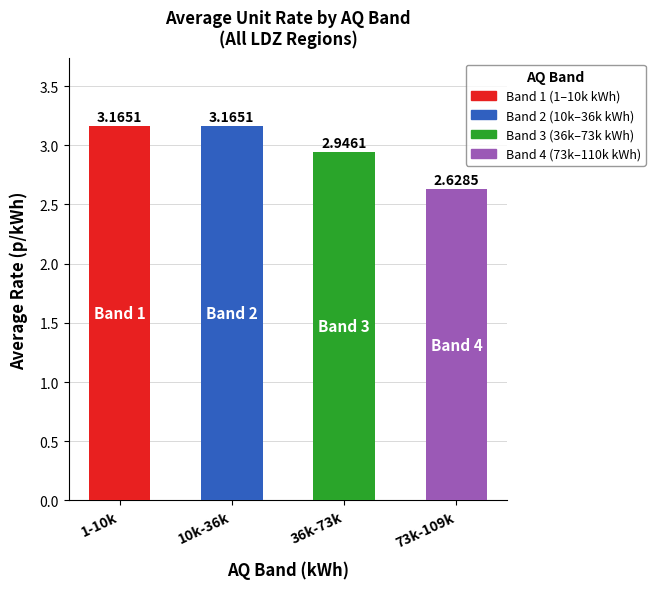

How many bars are there in each group?

4